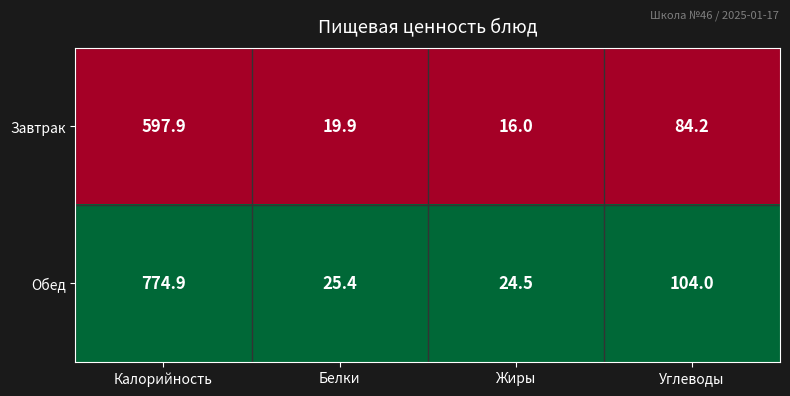

Which series has the largest total across all categories?

Обед